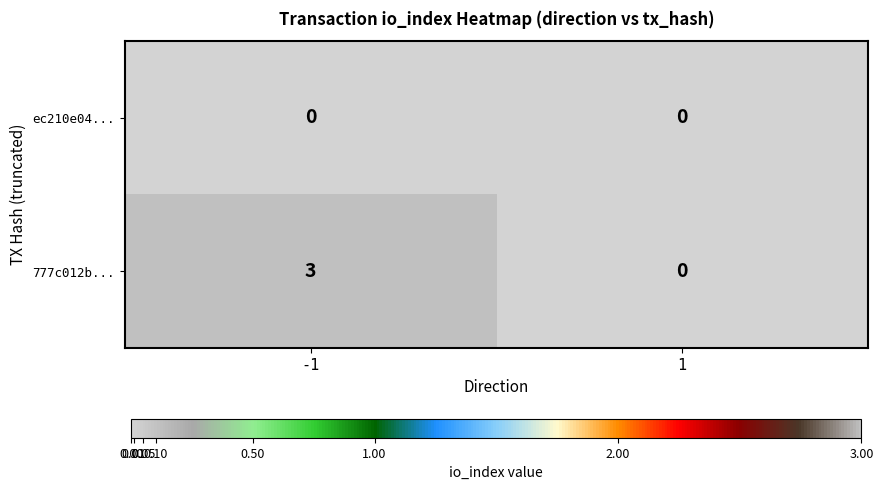

Reading right to left, extract all data points from this chart.

ec210e04...: 0	0
777c012b...: 0	3